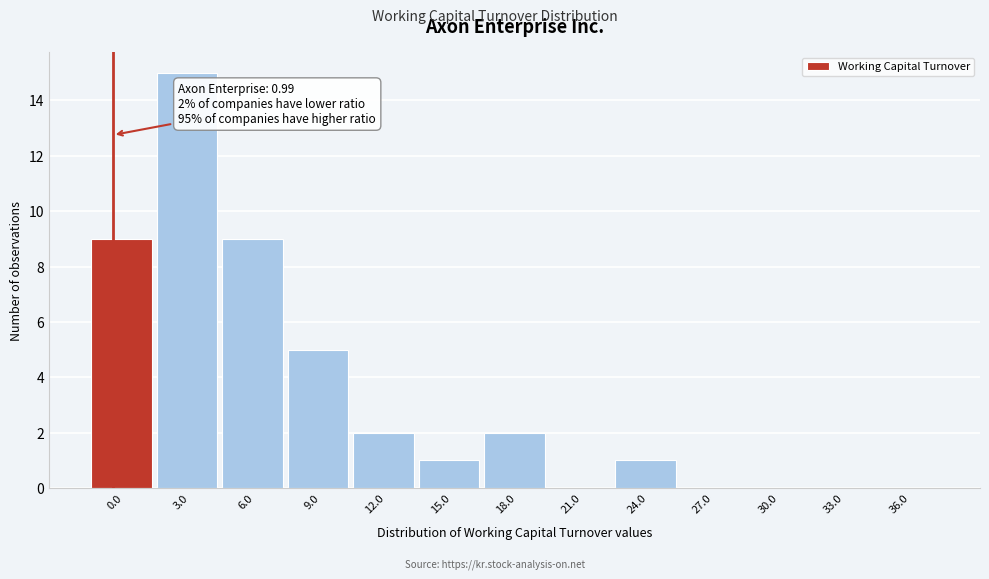

Reading right to left, transcribe all the data shown in this chart.

36.0=0	33.0=0	30.0=0	27.0=0	24.0=1	21.0=0	18.0=2	15.0=1	12.0=2	9.0=5	6.0=9	3.0=15	0.0=9